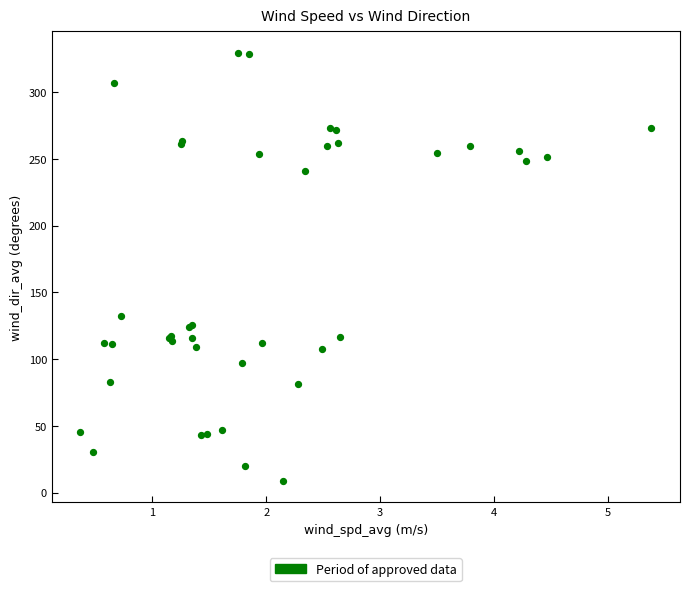

What Y value in the scatter plot is closest to 169?

132.3